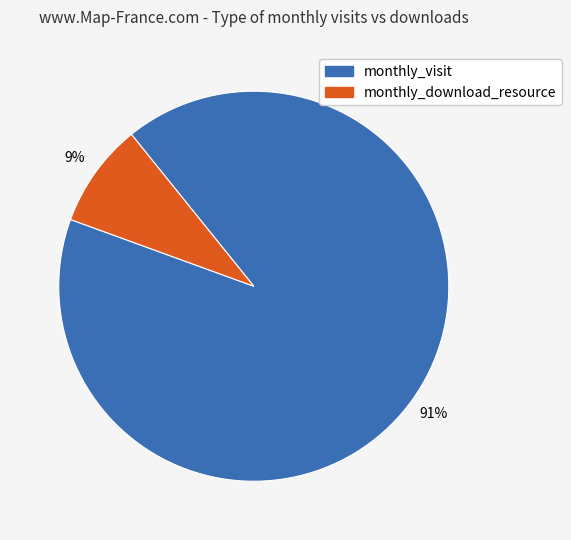

Which slice represents more than half of the pie?

monthly_visit